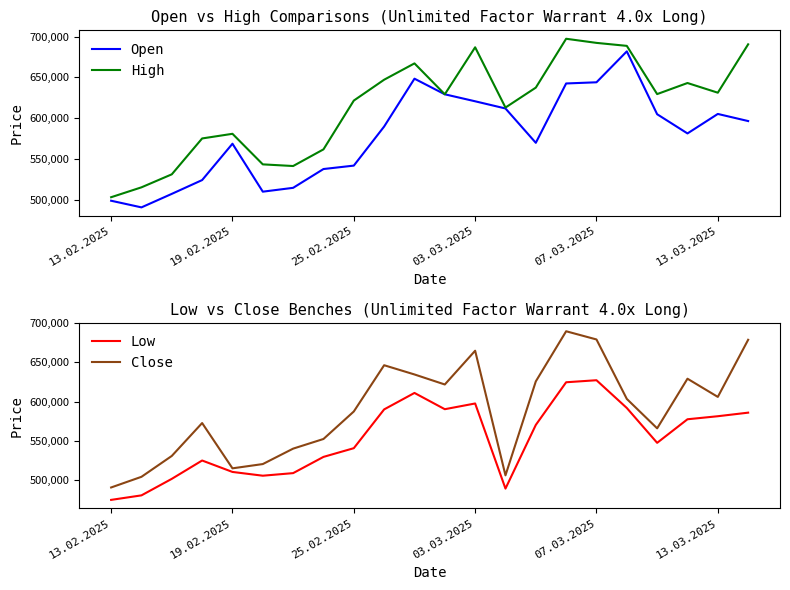

What is the sum of all Close values?

12962660